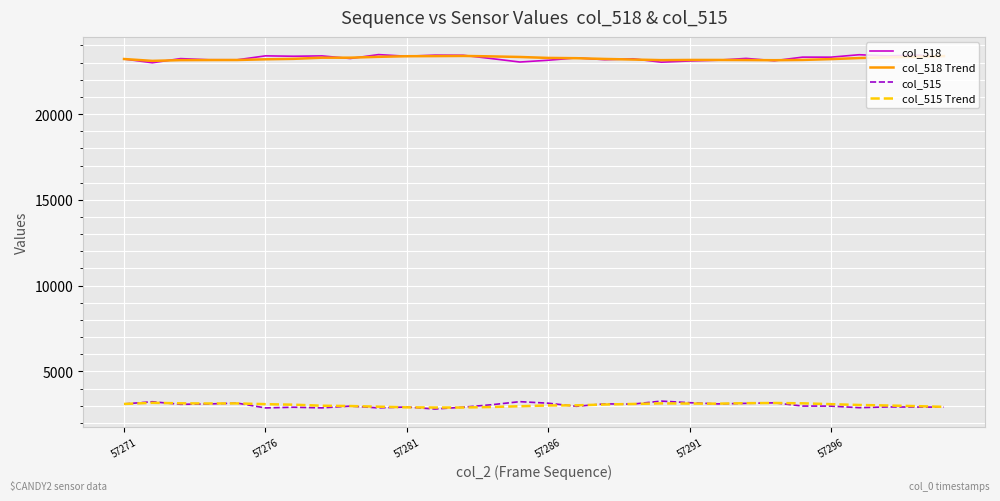

True or false: col_518 and col_515 intersect in this chart.

False